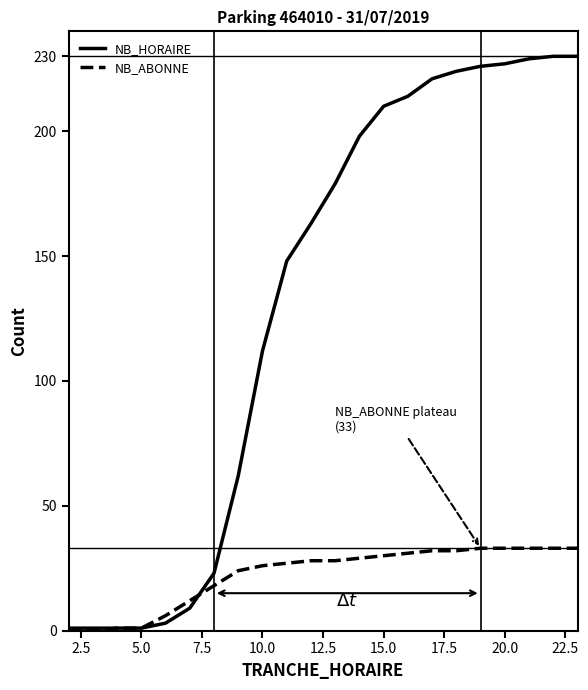

What is the greatest value displayed?

230